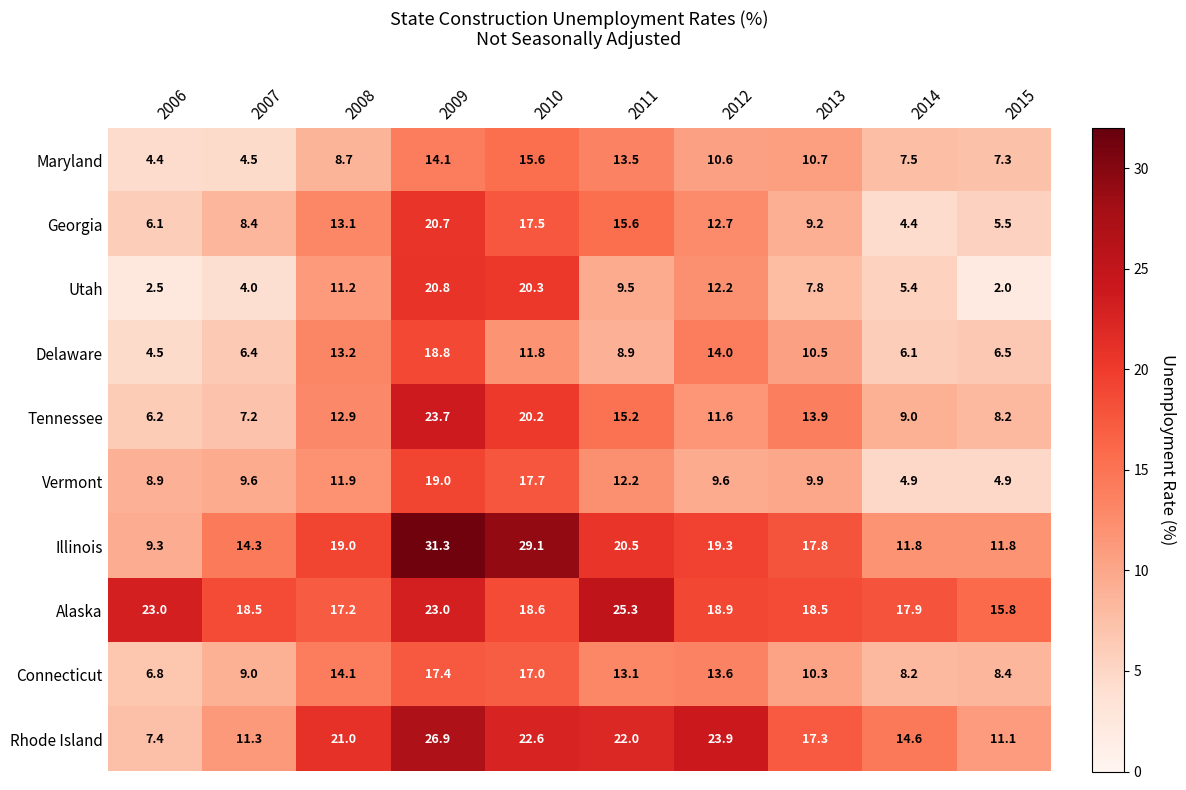

Which series has the largest range (max minus min)?

Illinois